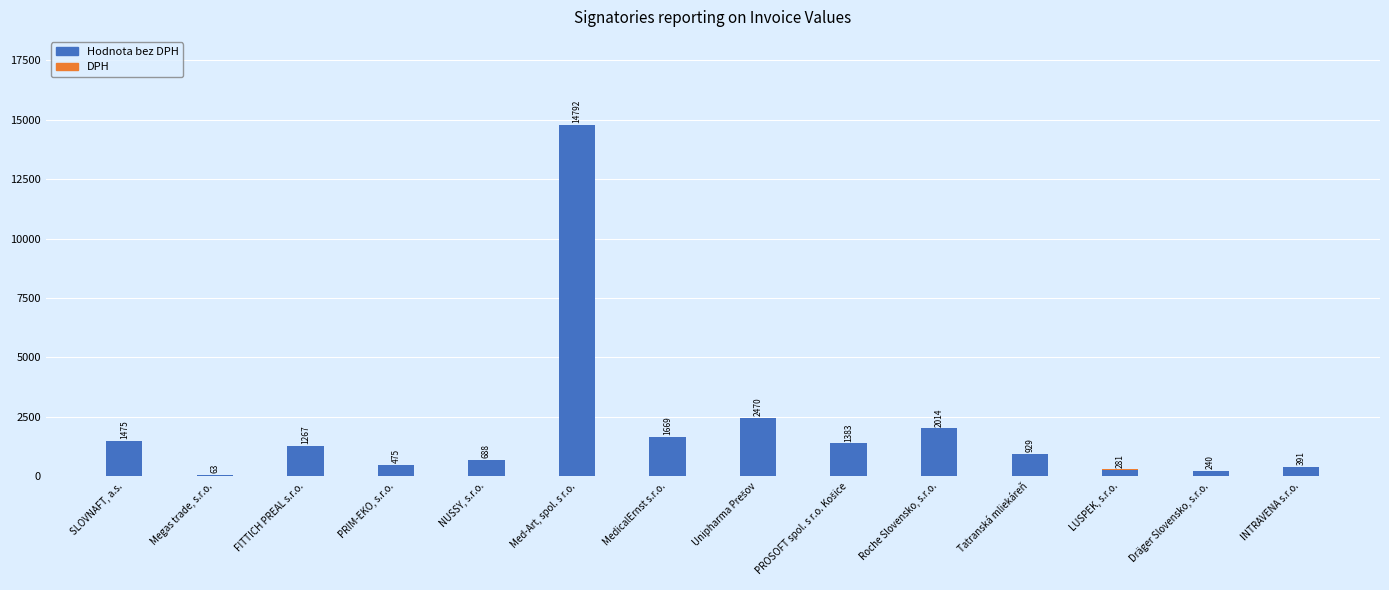

At which category is the sum across all series the highest?

Med-Art, spol. s r.o.